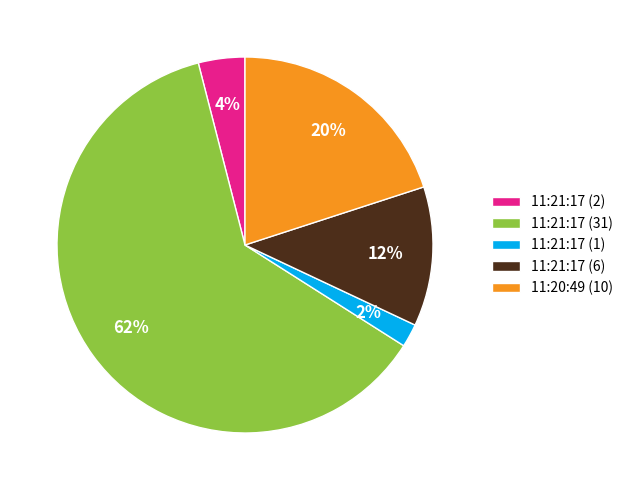

What is the majority slice?

11:21:17 (31)